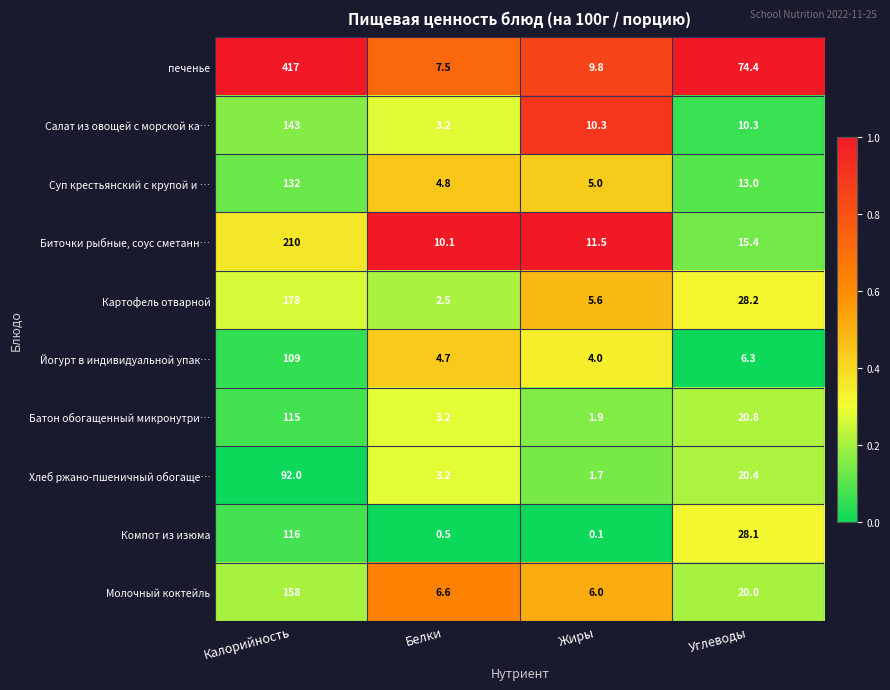

What is the spread (max minus min) of values at Калорийность?

325.0